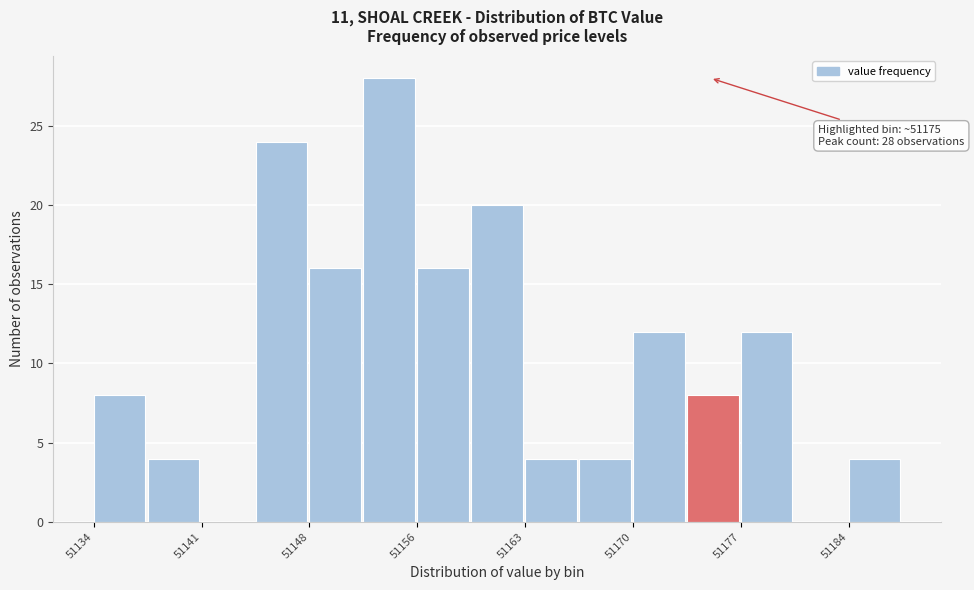

Read against the x-axis, roughly where is the centre of the tallest bar?

51154